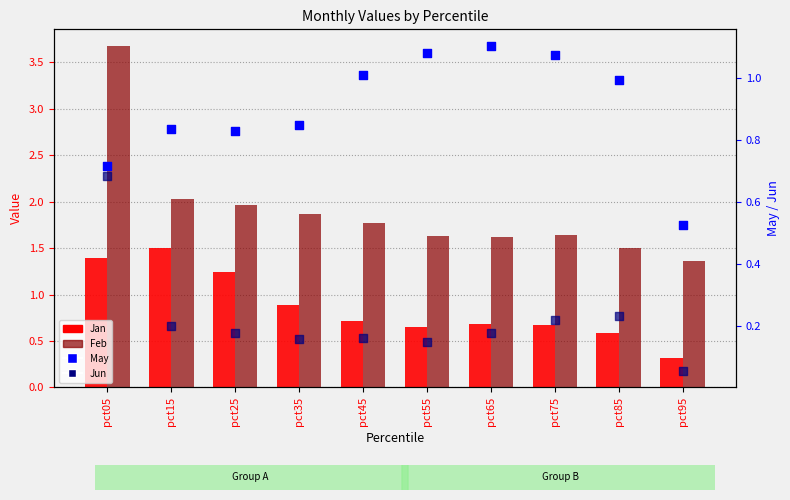

At how many categories does at least one series exceed 1?

10